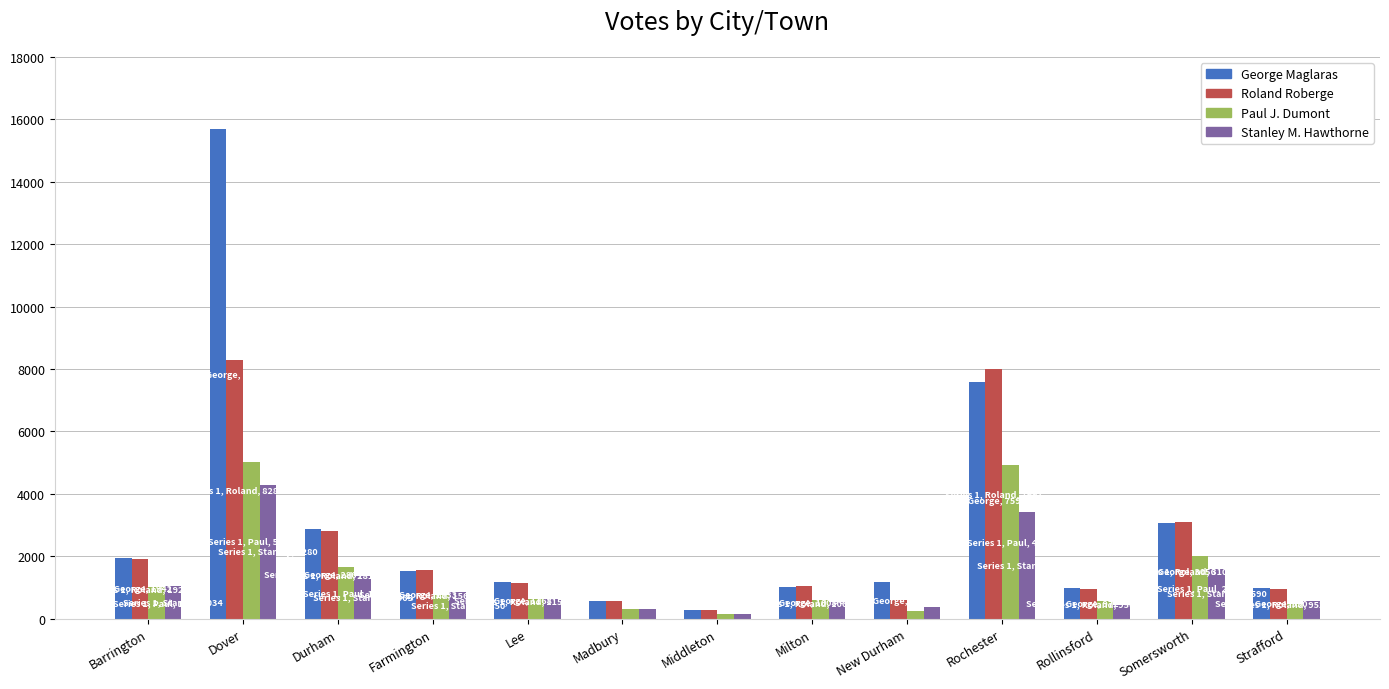

What is the difference between the highest and lowest values at Strafford?

506